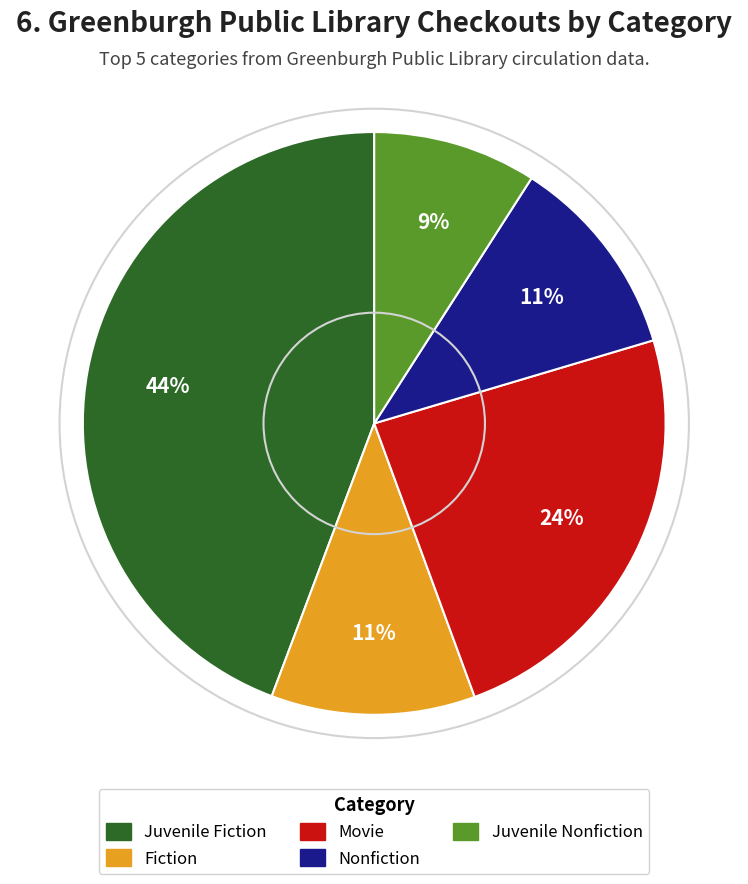

To the nearest percent, what percentage of the pie is Juvenile Fiction?

44%